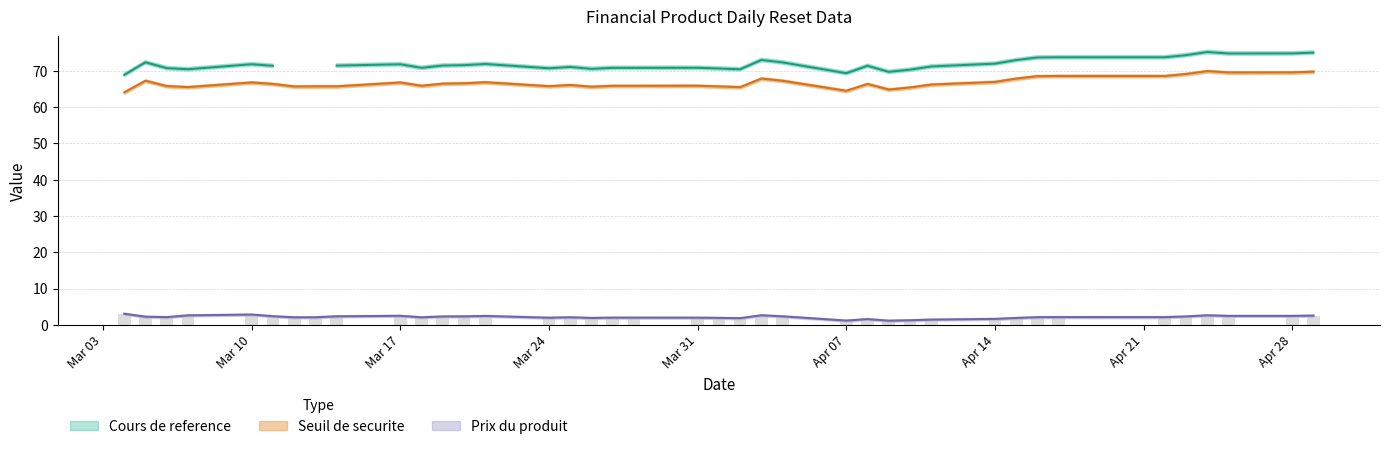

Rank the series at 2025-04-08 from highest to lowest value.

Cours de reference, Seuil de securite, Prix du produit